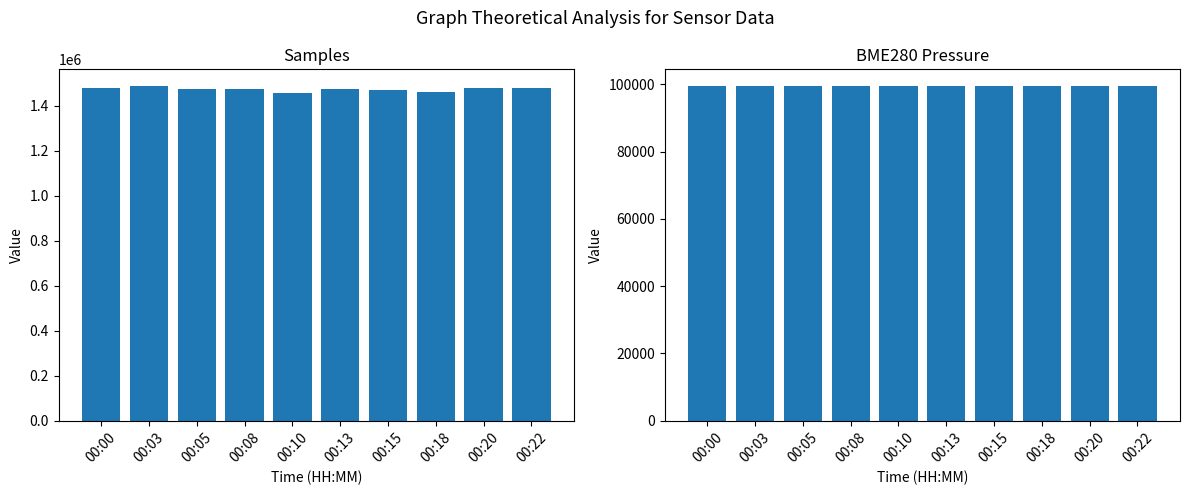

What is the value of the Samples bar at the 5th from the left?

1456220.0